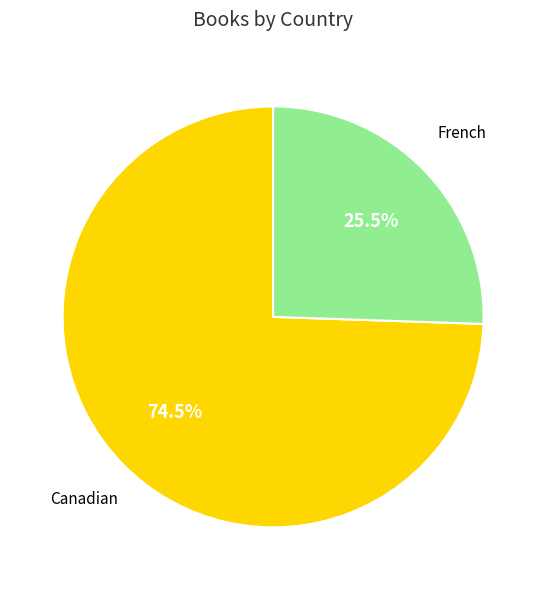

Does any single category account for the majority?

Yes